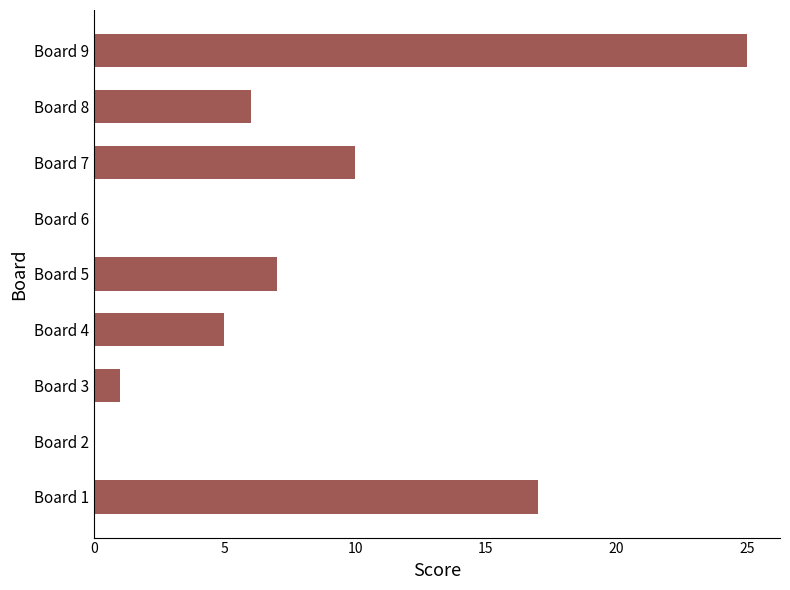

What is the change in value from Board 6 to Board 9?

+25